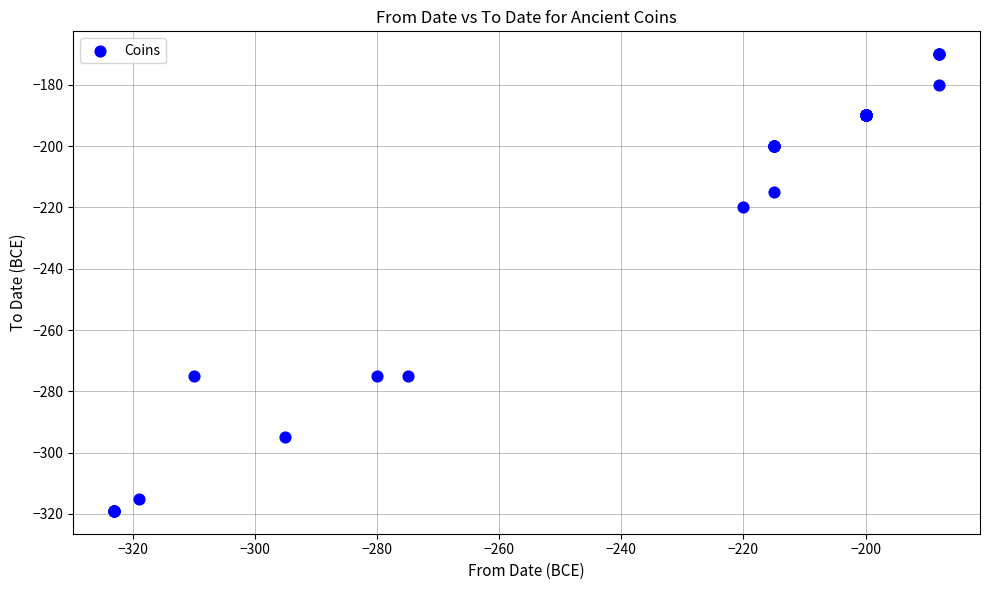

What Y value in the scatter plot is closest to -244?

-220